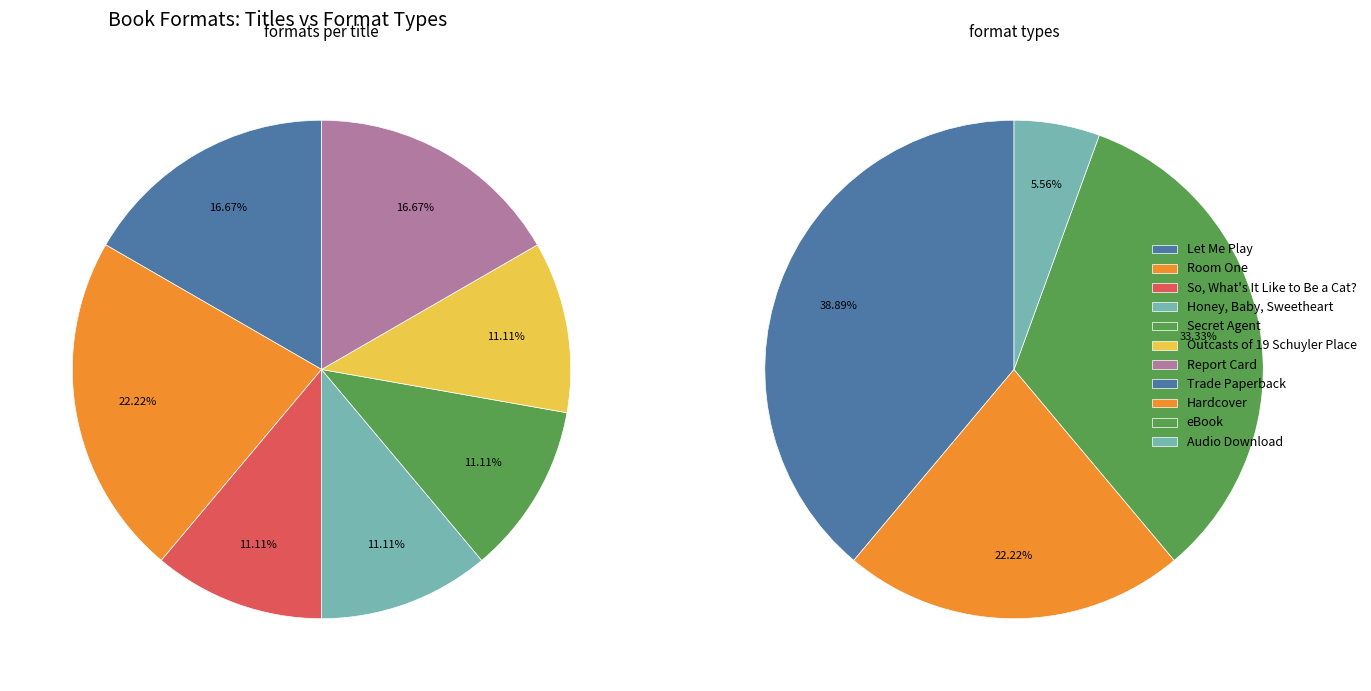

Which category has the smallest portion of the pie?

So, What's It Like to Be a Cat?